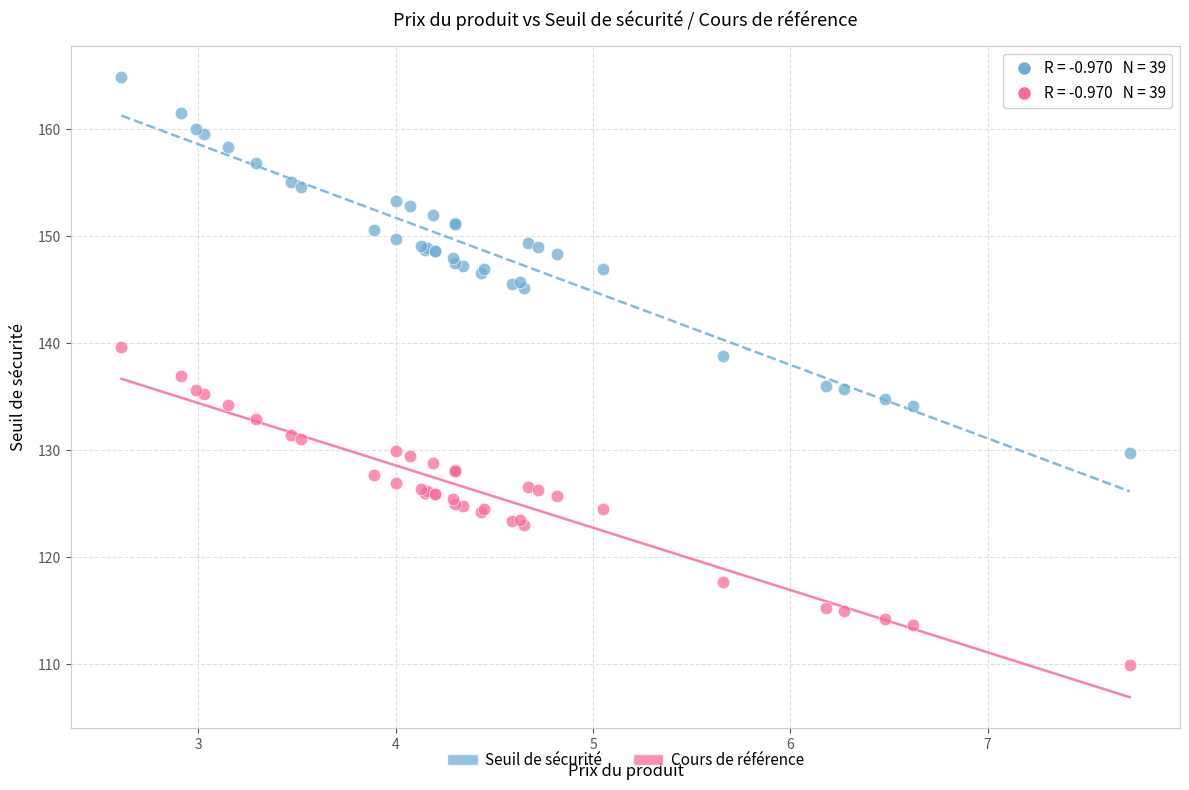

What are all the series names shown in the legend?

Seuil de sécurité, Cours de référence